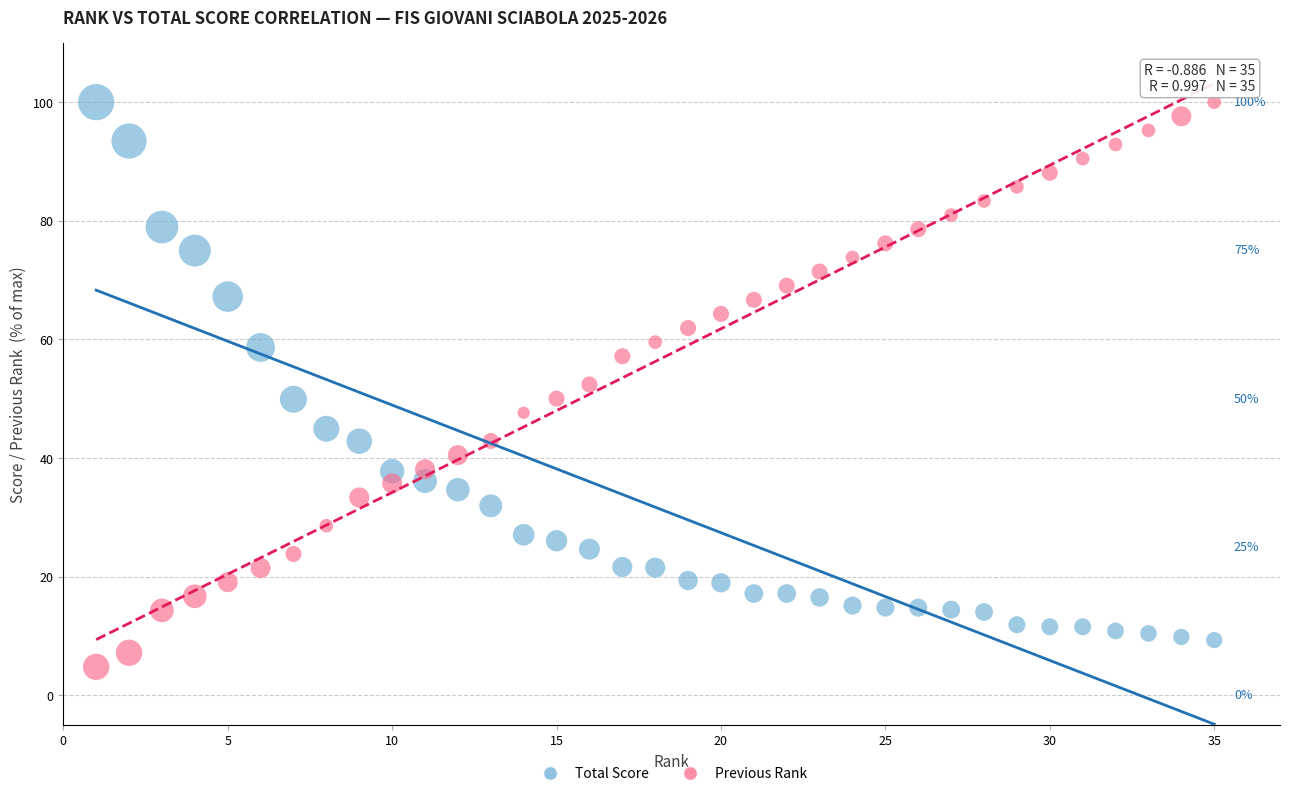

Across all data points, what is the range of Y values (max minus min)?

95.2